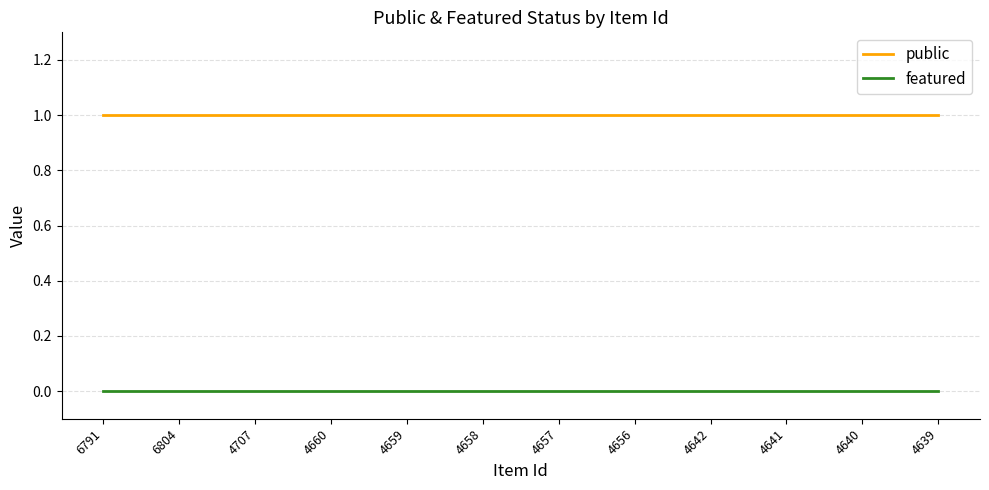

What position from the left is 4659?

5